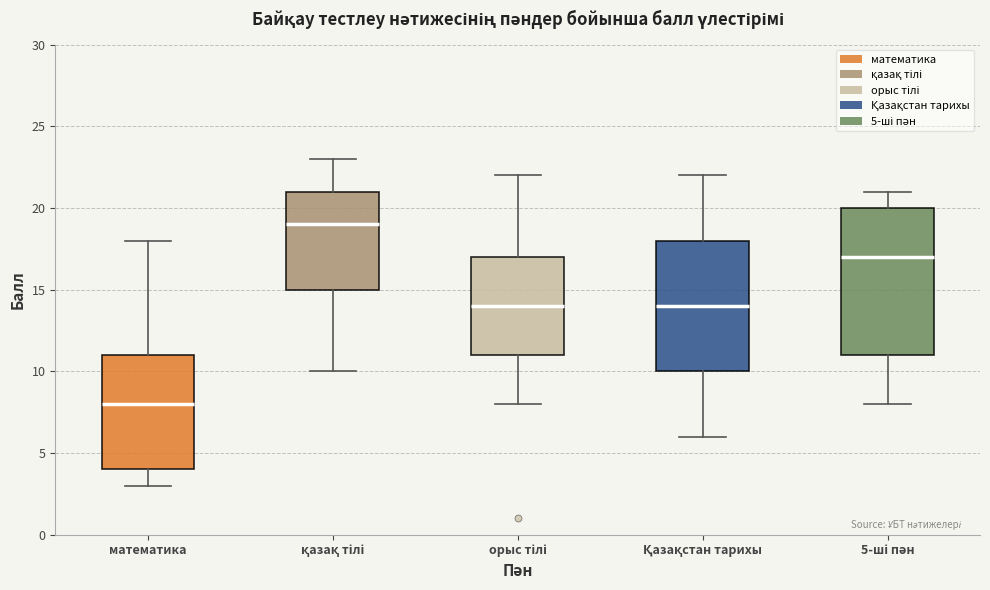

Reading left to right, transcribe this box plot: for each box, give where its median line is, the range the box spans, and where its two whiskers end, as read against the y-axis. The values are not printed on the chart, so give them approximately, as read against the axis.

математика: median 8, box 4 to 11, whiskers 3 to 18
қазақ тілі: median 19, box 15 to 21, whiskers 10 to 23
орыс тілі: median 14, box 11 to 17, whiskers 8 to 22
Қазақстан тарихы: median 14, box 10 to 18, whiskers 6 to 22
5-ші пән: median 17, box 11 to 20, whiskers 8 to 21